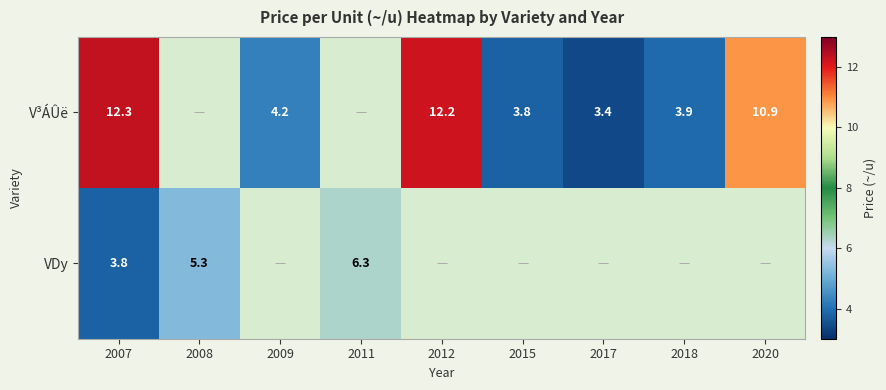

What is the smallest value displayed?

3.4